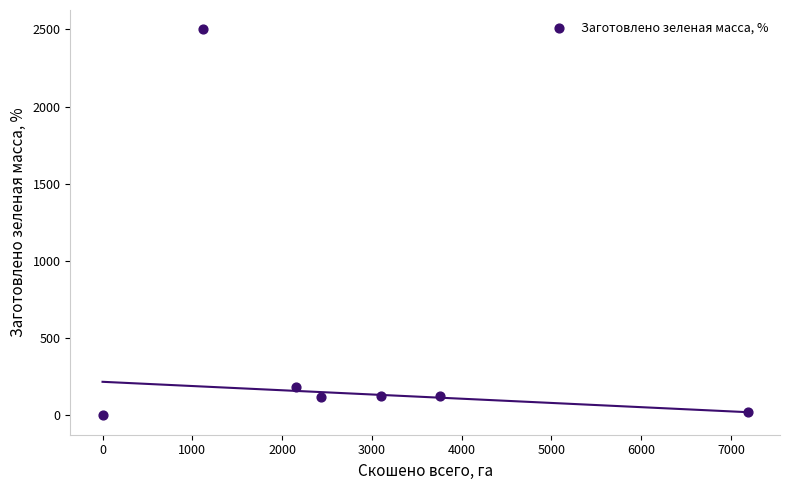

What Y value in the scatter plot is closest to 1250?

183.8